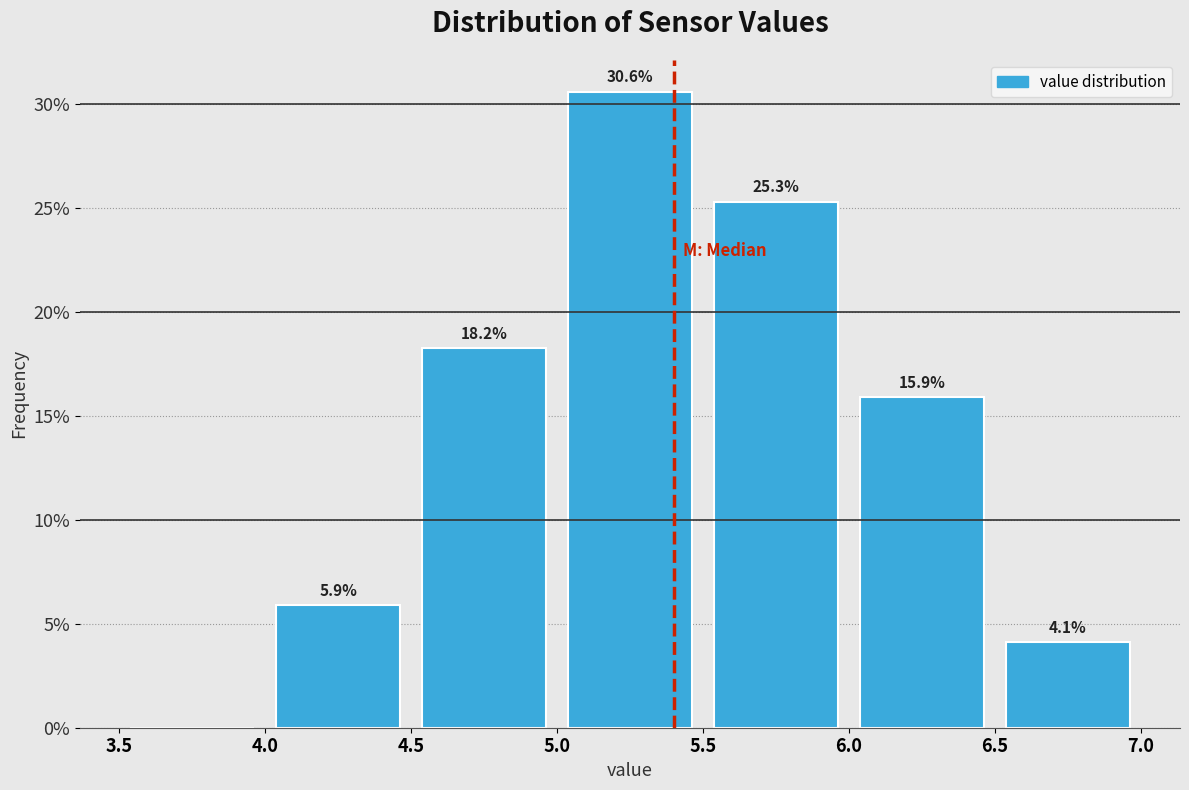

Over which range of the x-axis is the bar tallest?

5.0 to 5.5